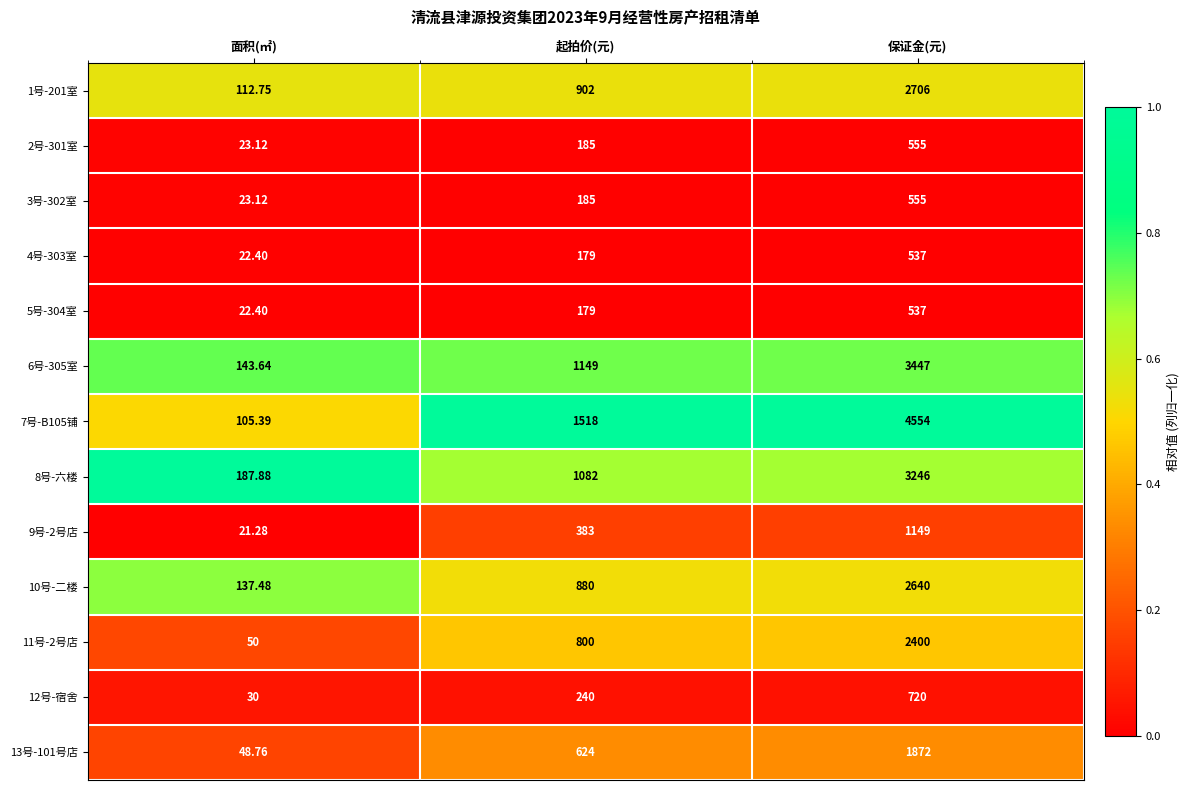

List the labels in order of 8号-六楼 value, largest first.

保证金(元), 起拍价(元), 面积(㎡)